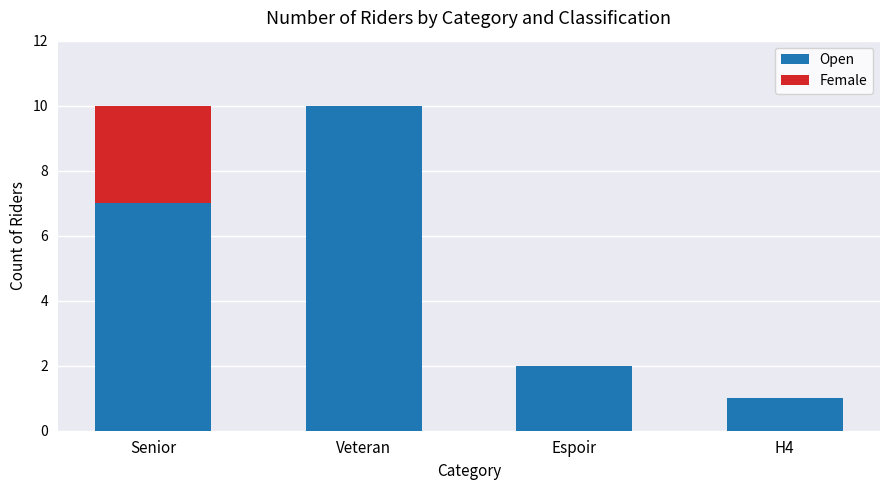

What is the sum of all Open values?

20